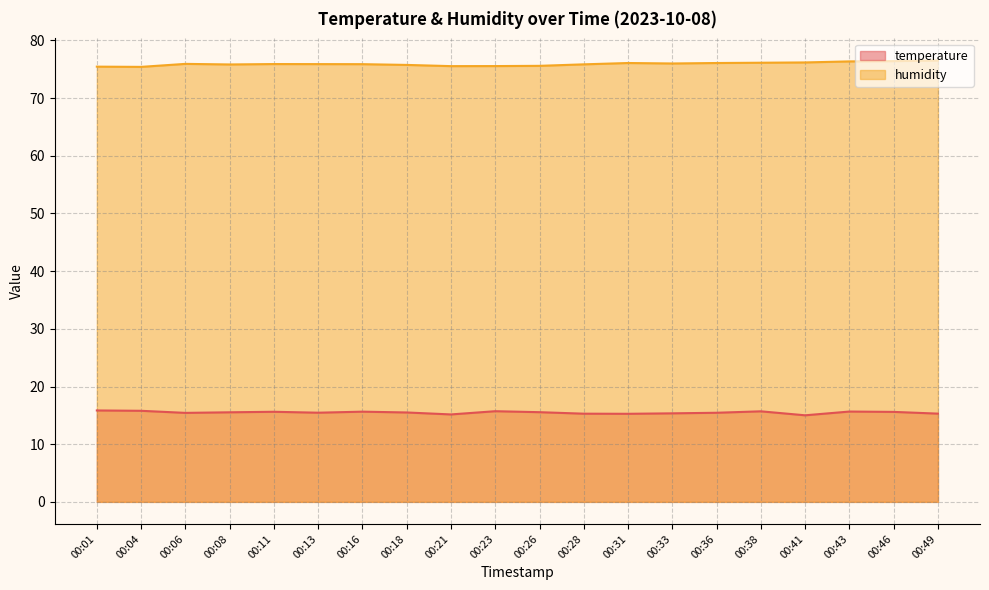

Reading left to right, transcribe all the data shown in this chart.

temperature: 00:01=15.8	00:04=15.8	00:06=15.4	00:08=15.5	00:11=15.6	00:13=15.5	00:16=15.6	00:18=15.5	00:21=15.2	00:23=15.7	00:26=15.6	00:28=15.3	00:31=15.3	00:33=15.3	00:36=15.4	00:38=15.7	00:41=15.0	00:43=15.7	00:46=15.6	00:49=15.3
humidity: 00:01=75.5	00:04=75.4	00:06=75.9	00:08=75.8	00:11=75.9	00:13=75.9	00:16=75.9	00:18=75.8	00:21=75.5	00:23=75.6	00:26=75.6	00:28=75.9	00:31=76.1	00:33=76.0	00:36=76.1	00:38=76.1	00:41=76.2	00:43=76.4	00:46=76.4	00:49=76.5